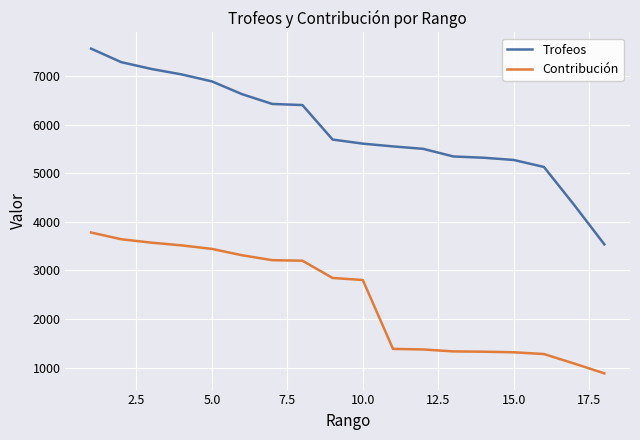

What are all the series names shown in the legend?

Trofeos, Contribución